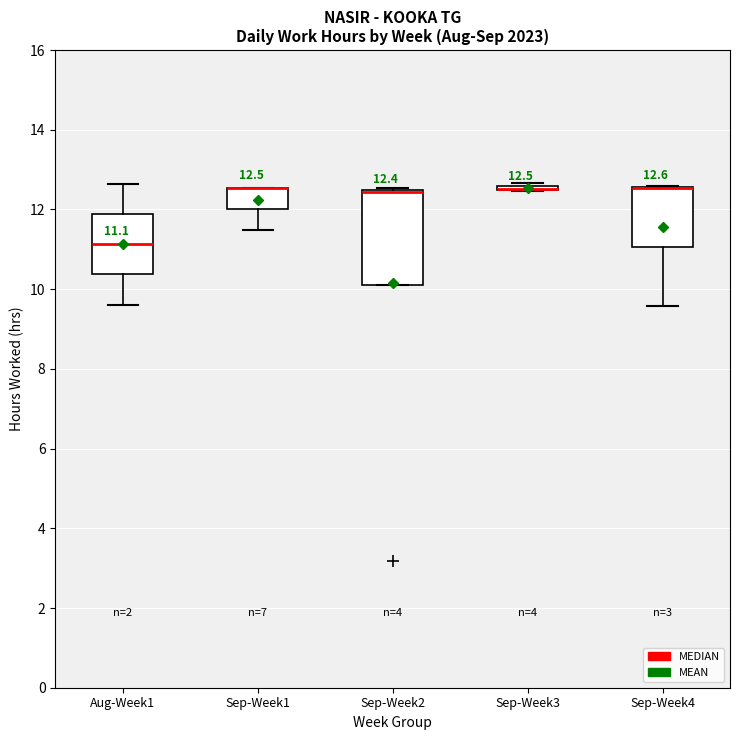

Which box is the tallest, from its lower edge to its upper edge?

Sep-Week2